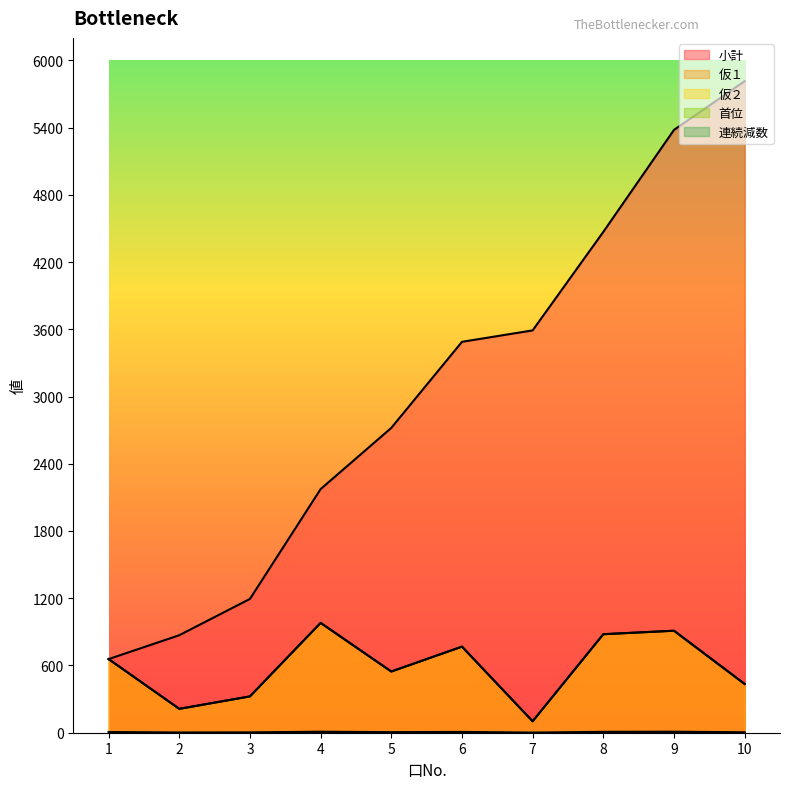

True or false: 小計 and 仮２ intersect in this chart.

False